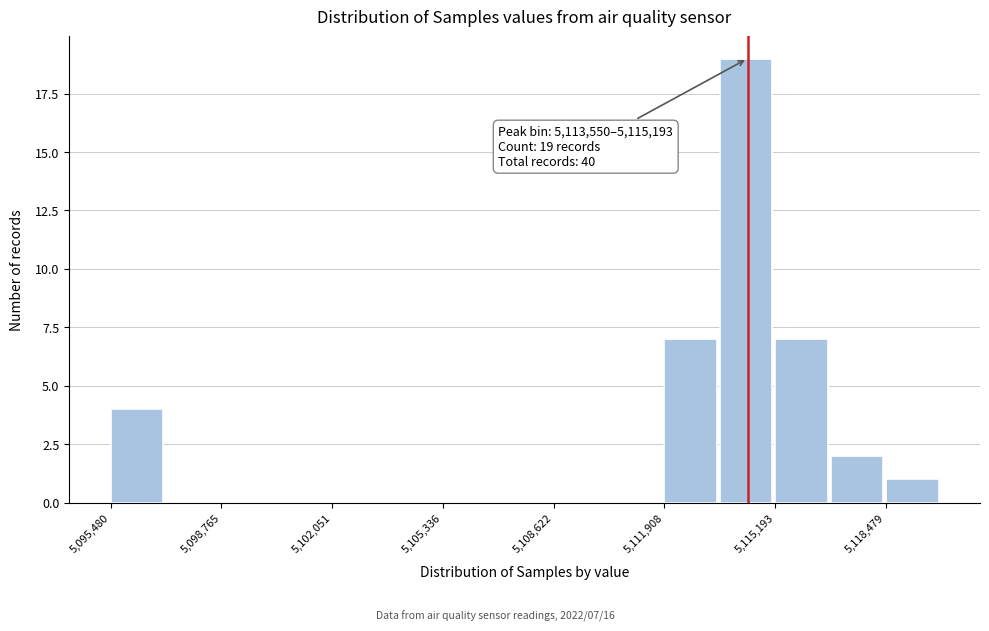

Around what value on the x-axis is the tallest bar? Give the approximate position of its centre, as read against the axis.

5114500